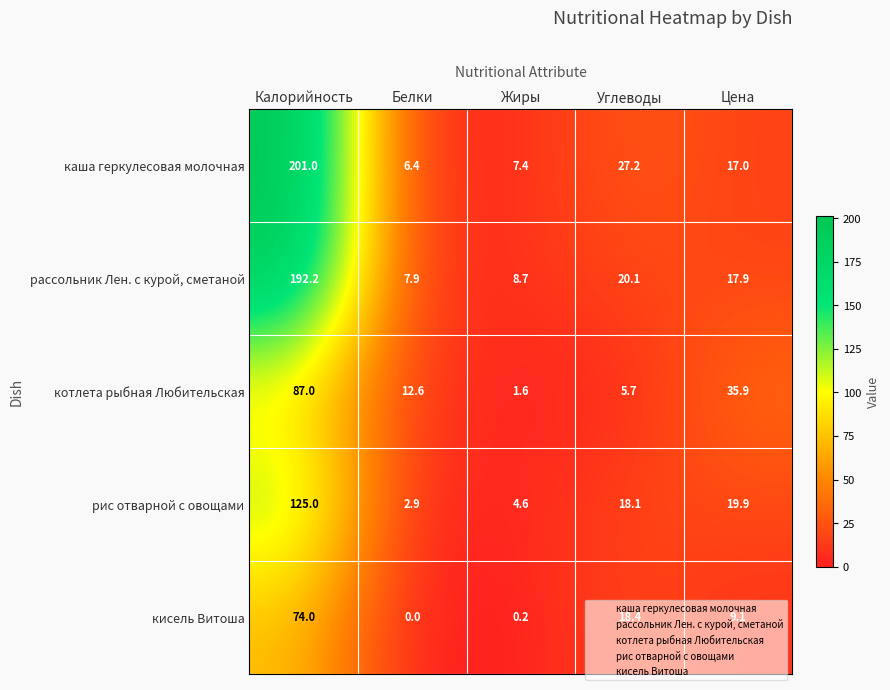

At which label does котлета рыбная Любительская reach its peak?

Калорийность